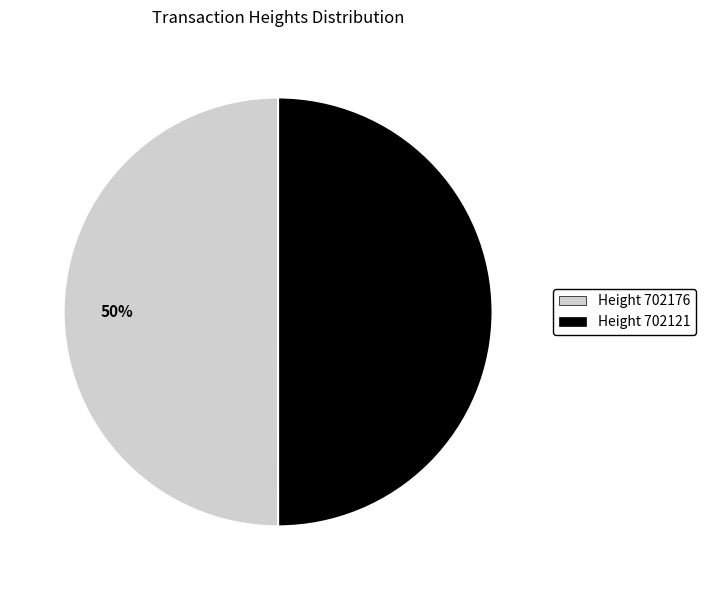

True or false: Height 702121 accounts for 39% of the total.

False